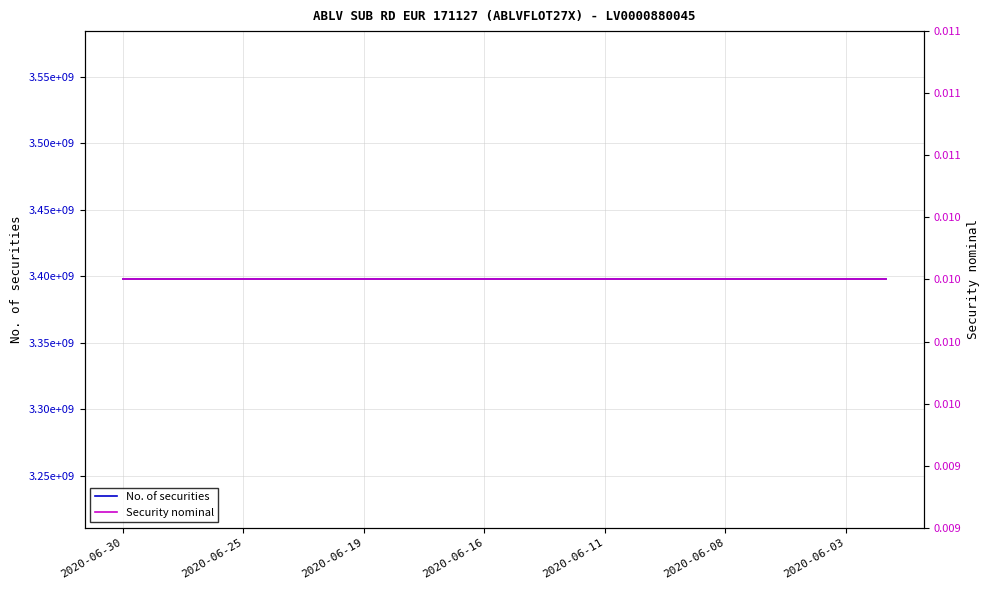

What is the sum of the No. of securities values at 16 and 9?

6795200000.0